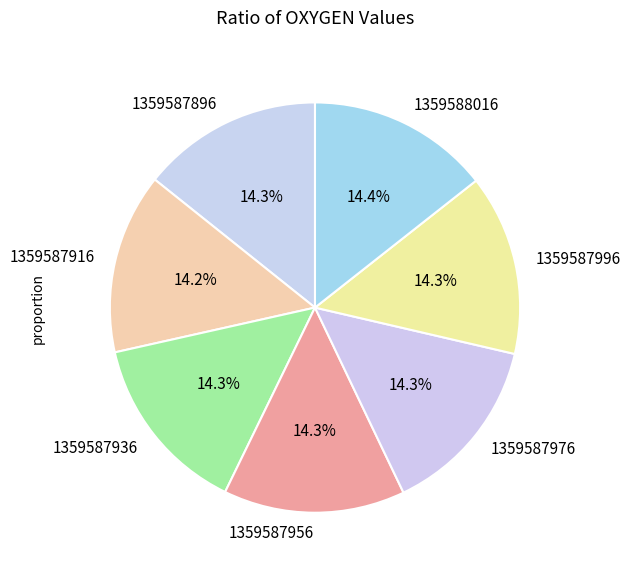

What is the ratio of the value at 1359587976 to the value at 1359587956?

1.0